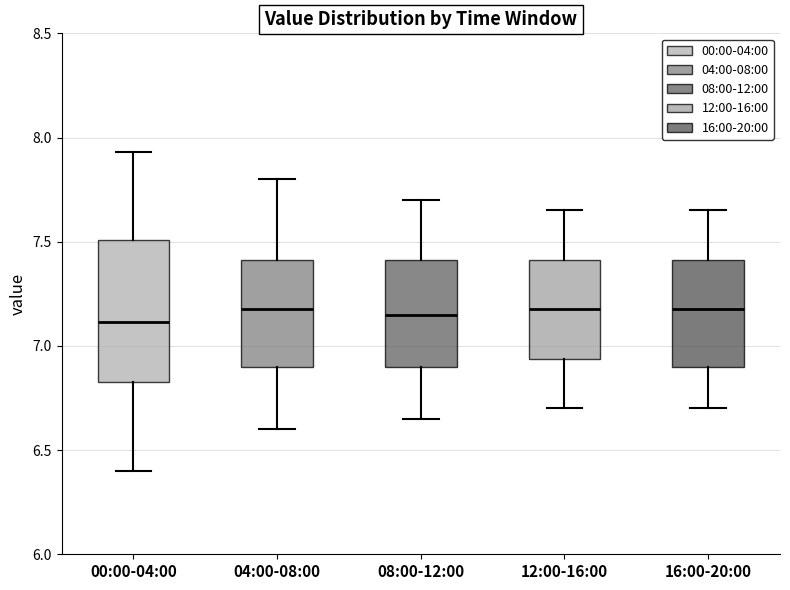

Reading left to right, read every box against the y-axis: the position of its median line, the range the box covers, and the ends of its whiskers. The values are not printed on the chart, so give them approximately, as read against the axis.

00:00-04:00: median 7.10, box 6.85 to 7.50, whiskers 6.40 to 7.95
04:00-08:00: median 7.20, box 6.90 to 7.40, whiskers 6.60 to 7.80
08:00-12:00: median 7.15, box 6.90 to 7.40, whiskers 6.65 to 7.70
12:00-16:00: median 7.20, box 6.95 to 7.40, whiskers 6.70 to 7.65
16:00-20:00: median 7.20, box 6.90 to 7.40, whiskers 6.70 to 7.65